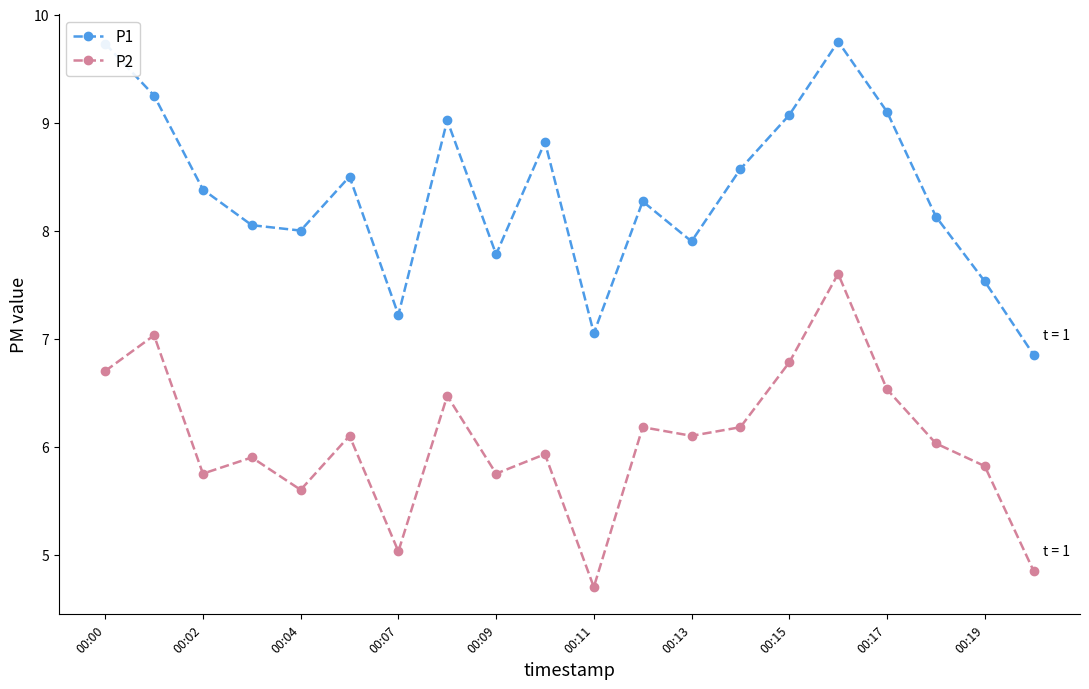

What is the smallest value displayed?

4.7